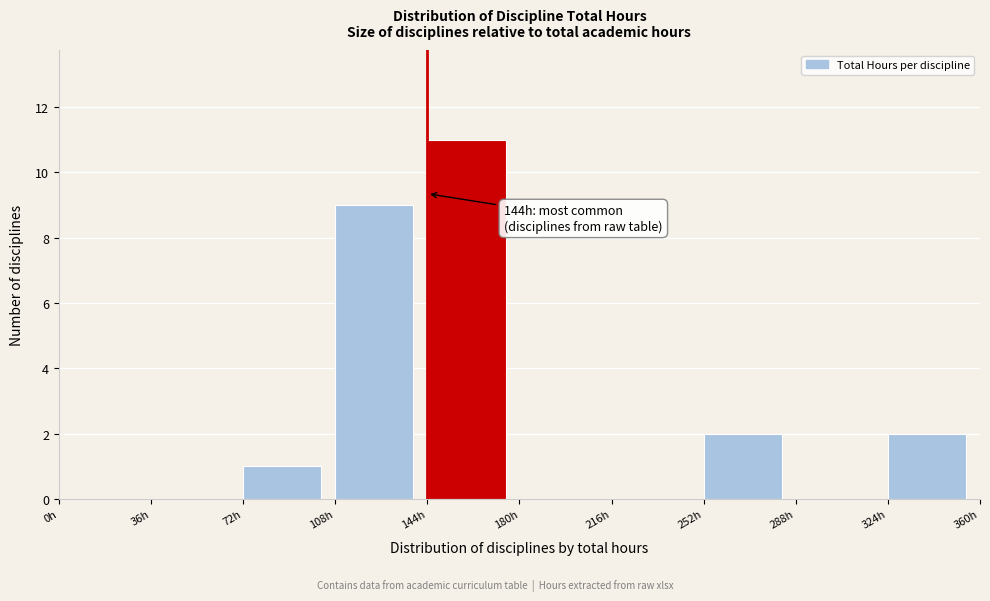

Over which range of the x-axis is the bar tallest?

144 to 180